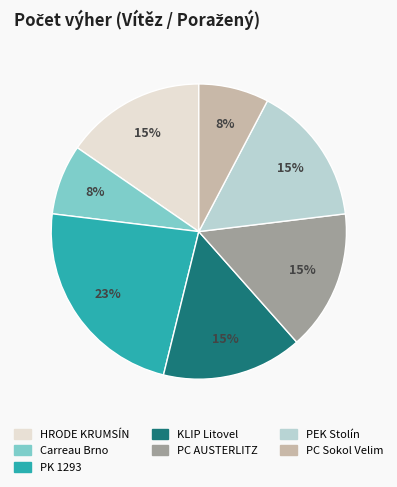

To the nearest percent, what is the average slice percentage?

14%